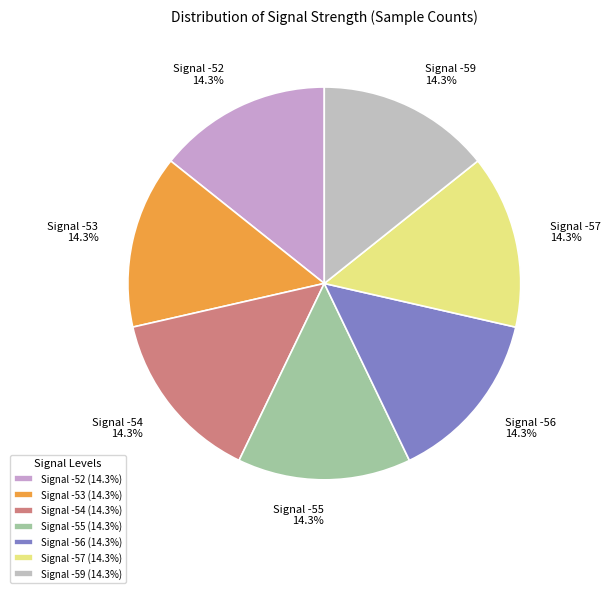

What is the total percentage of Signal -59 and Signal -55?

28.6%